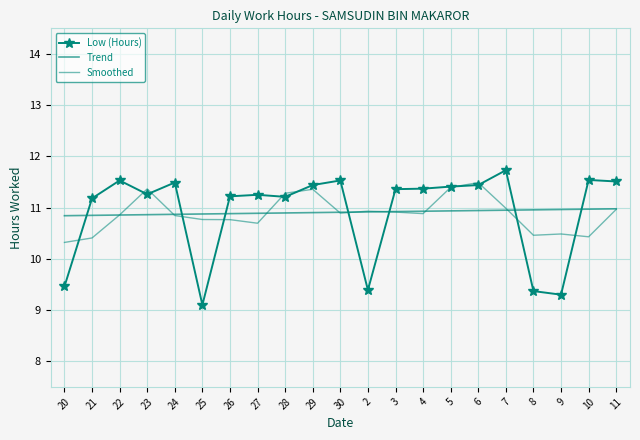

What is the difference between the Smoothed values at 8 and 20?

0.1